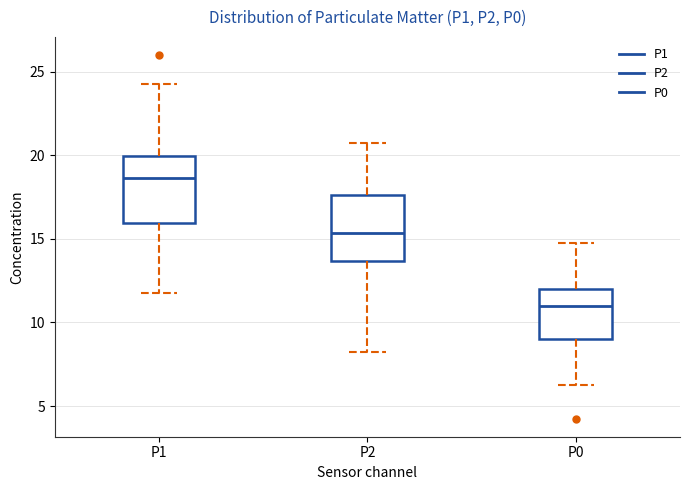

Which box has the lowest median line?

P0